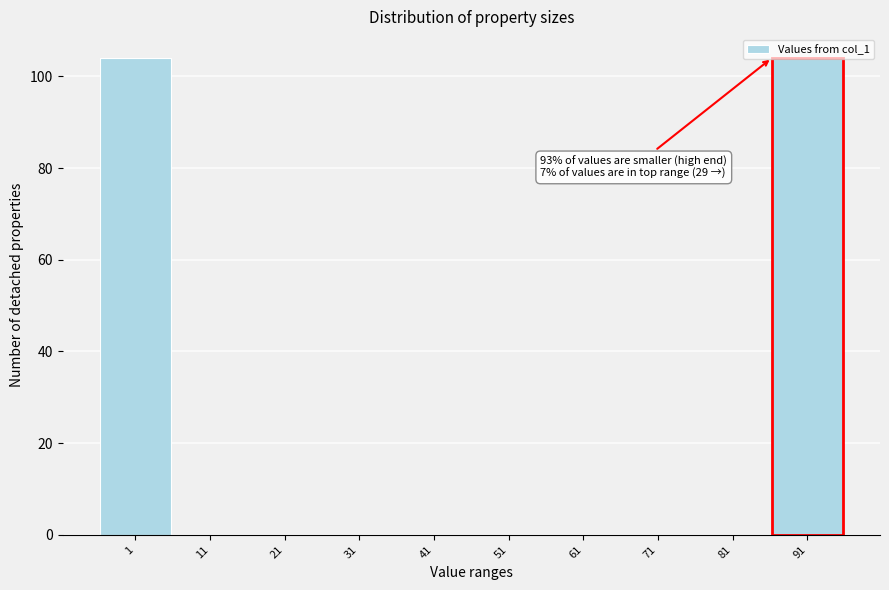

The value at 41 is 67. True or false?

False